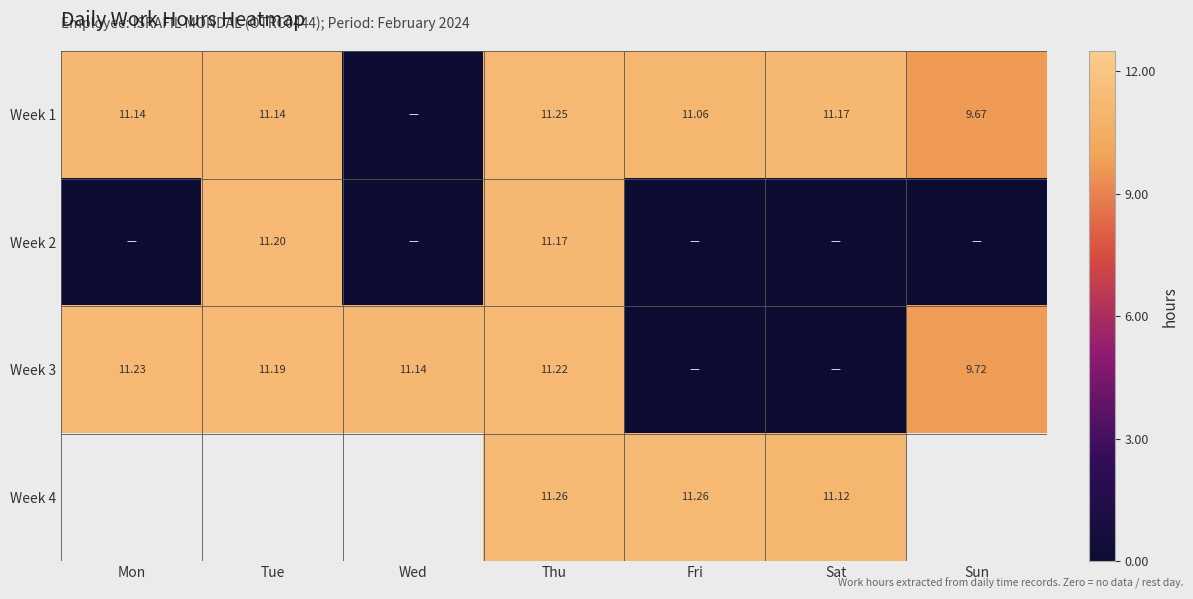

Is the value of Week 1 at Tue greater than the value of Week 2 at Tue?

No